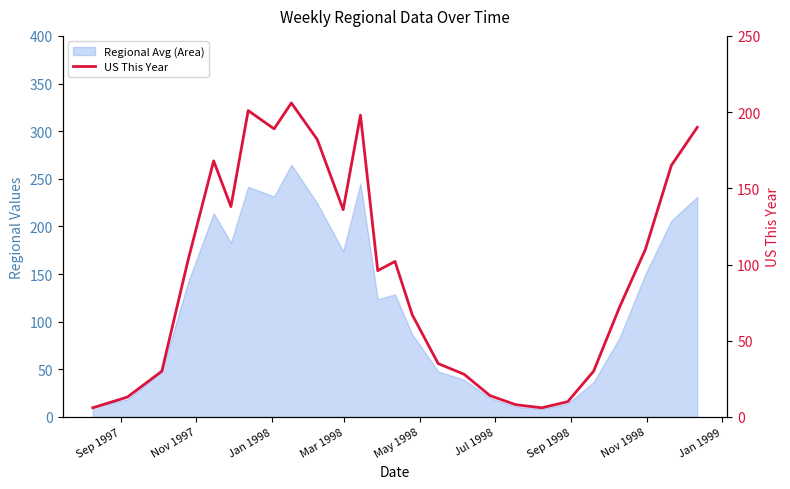

What is the value of the 20th point from the left?

6